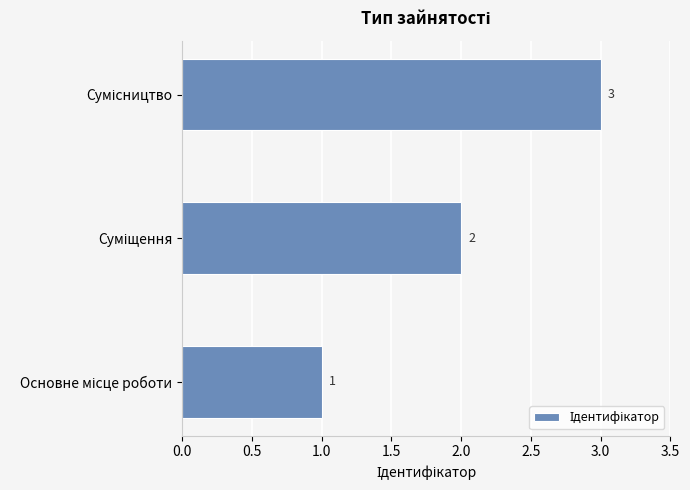

What is the maximum value shown in the chart?

3